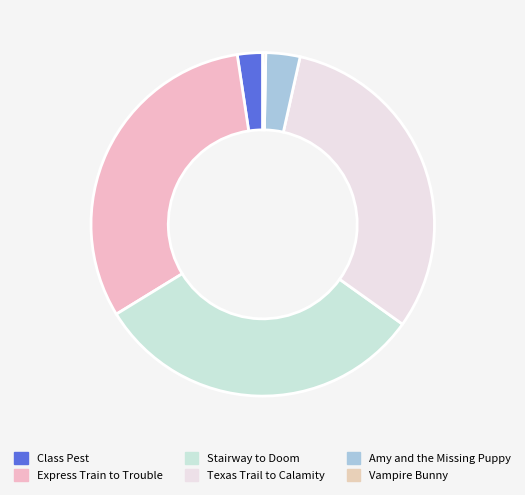

Count the number of slices in the pie.

6